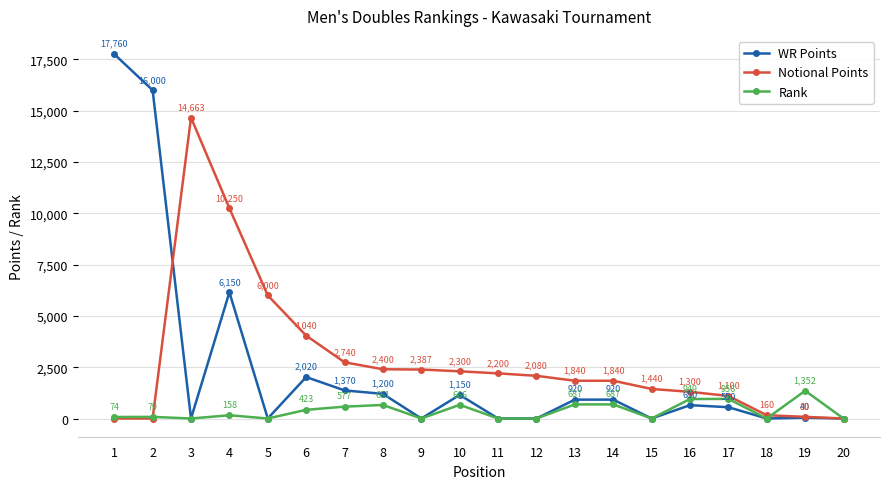

Which series has the largest range (max minus min)?

WR Points